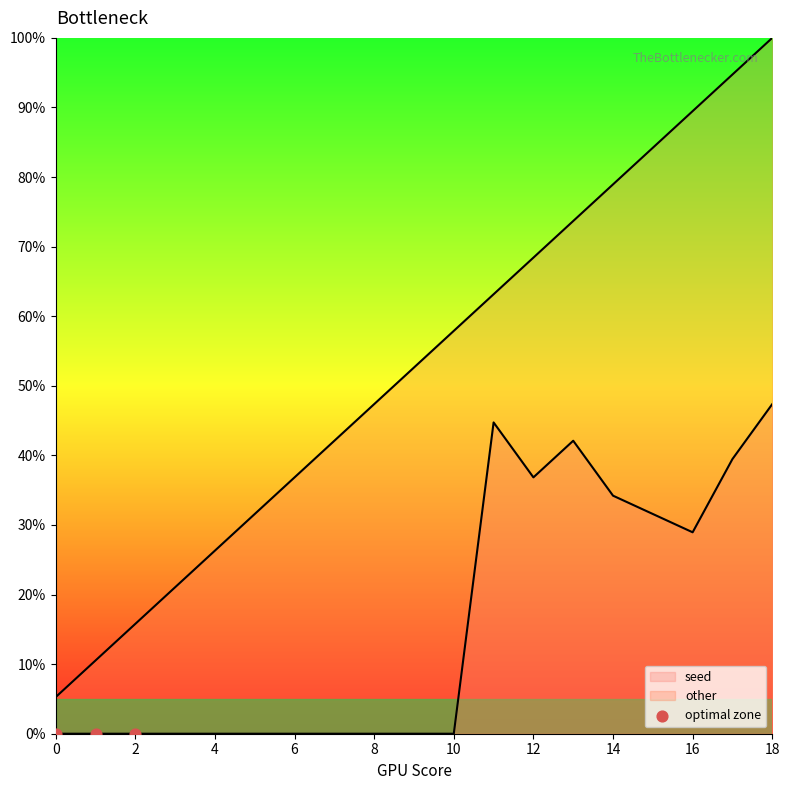

What is the total value across all series at 16?

118.4